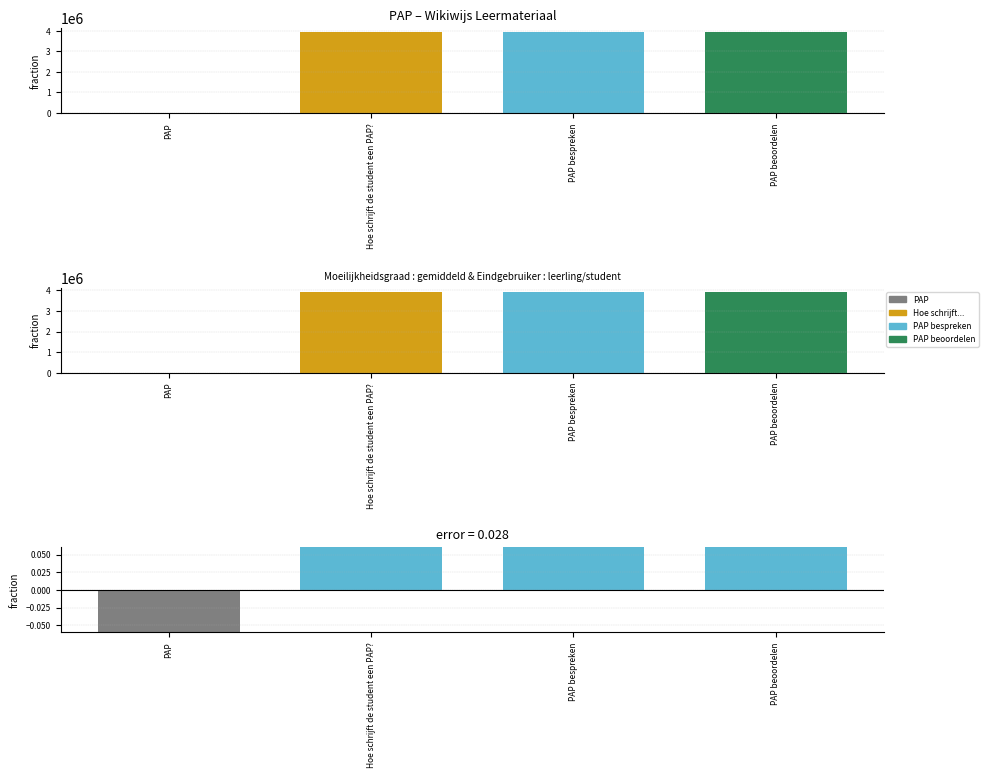

What is the change in value from PAP to PAP bespreken?

+3915560